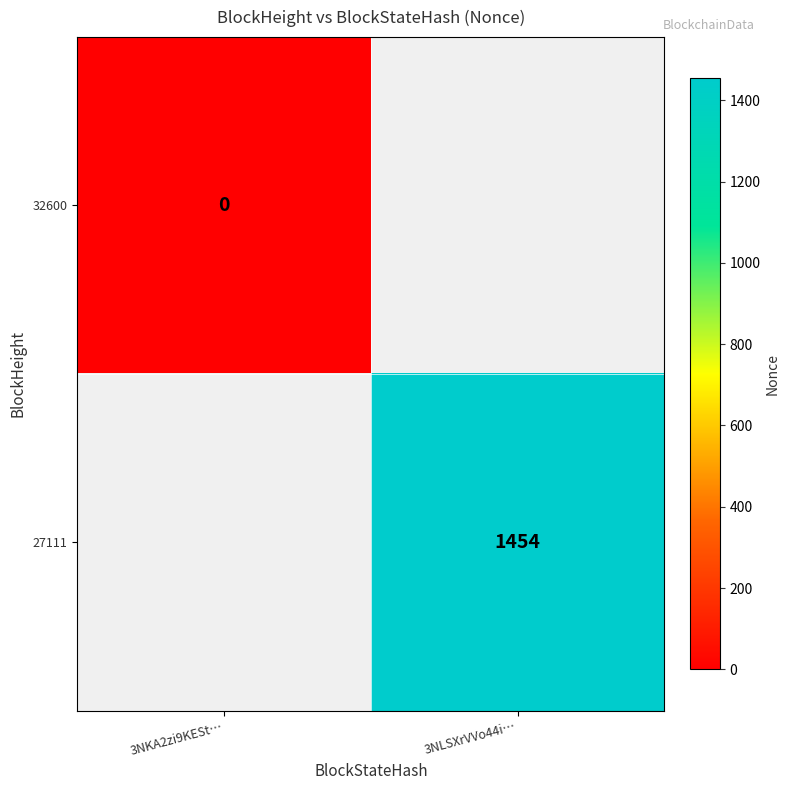

True or false: 27111 has a value of 1454 at 3NLSXrVVo44i….

True